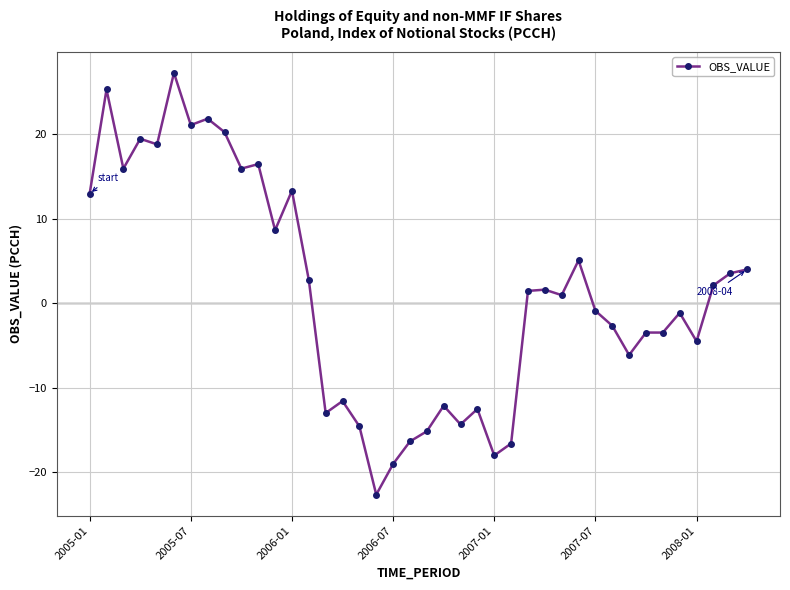

What is the value of the 40th point from the left?

4.0